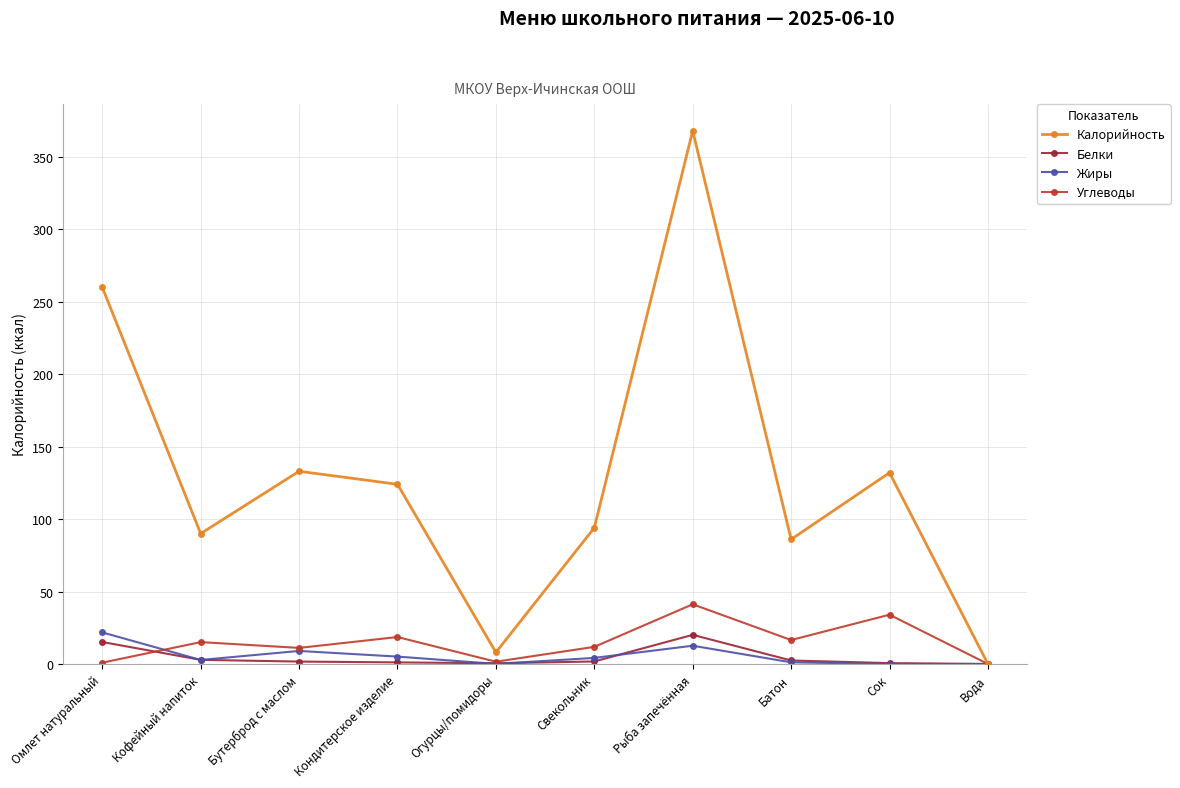

Which category has the highest value across all series?

Рыба запечённая